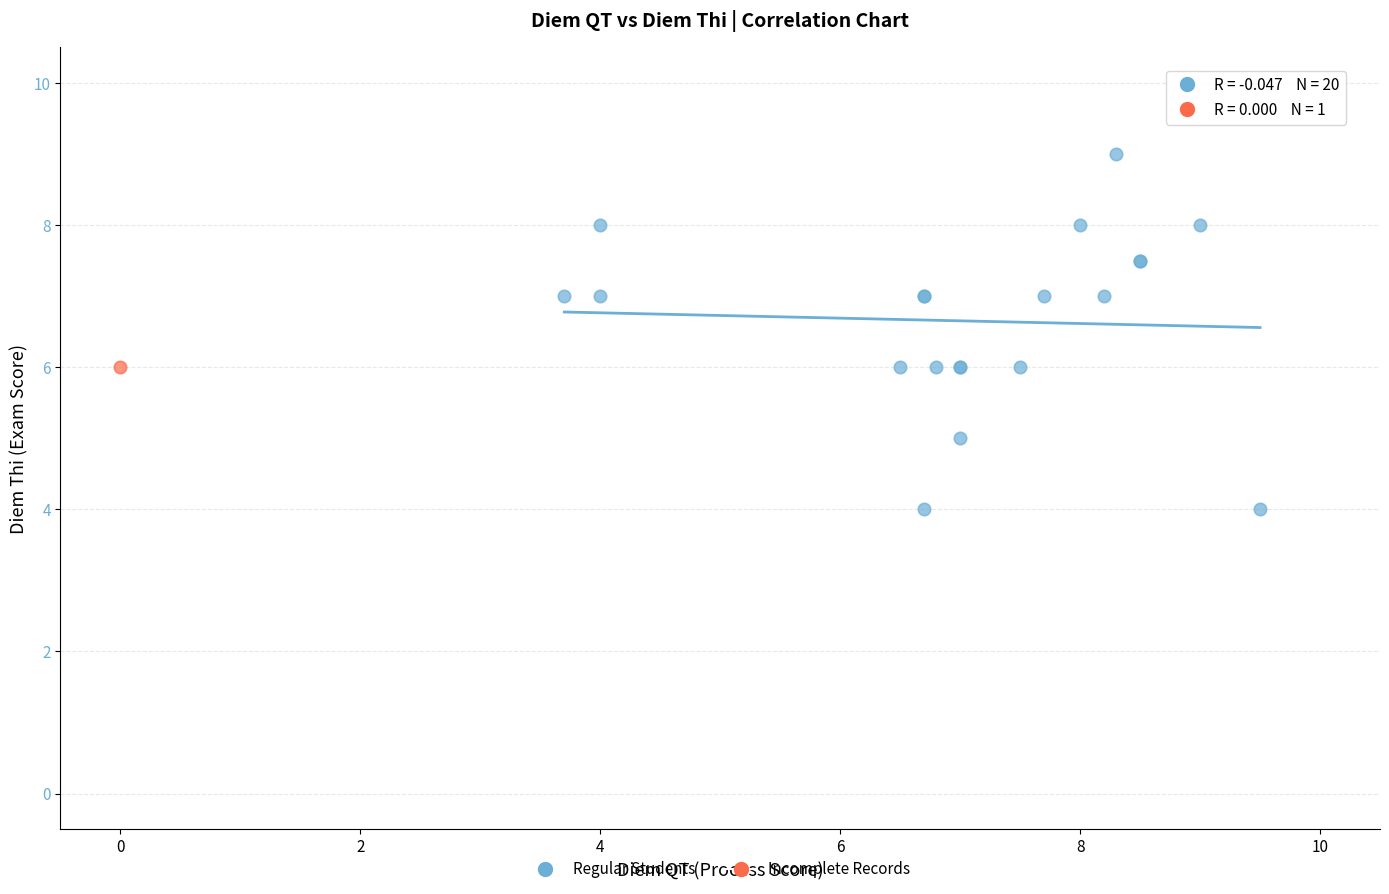

What are all the series names shown in the legend?

Regular Students, Incomplete Records